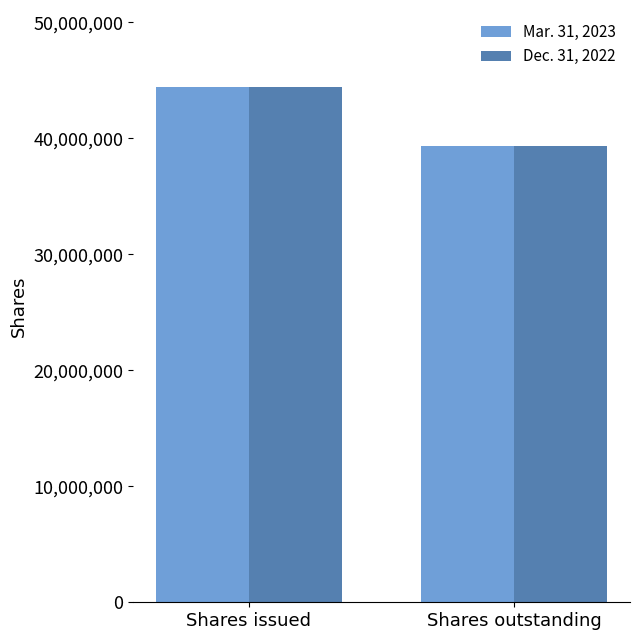

What is the difference between the maximum and minimum values in the Mar. 31, 2023 series?

5096552